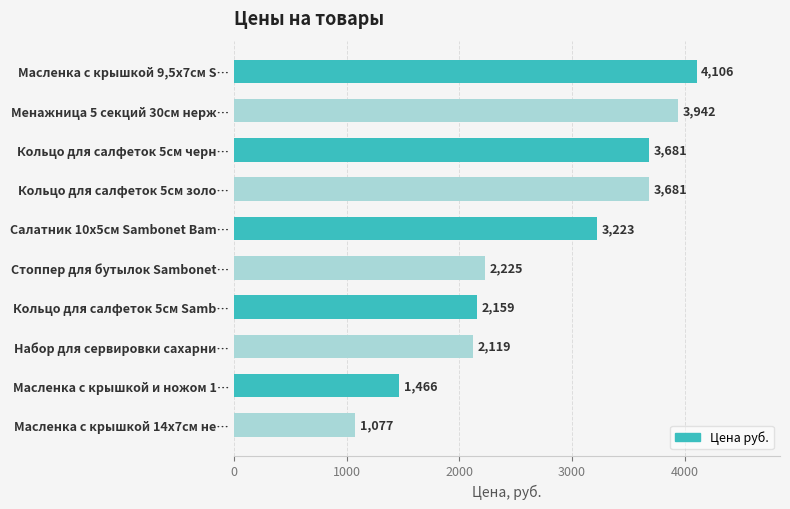

Read the value at Кольцо для салфеток 5см золо….

3680.7